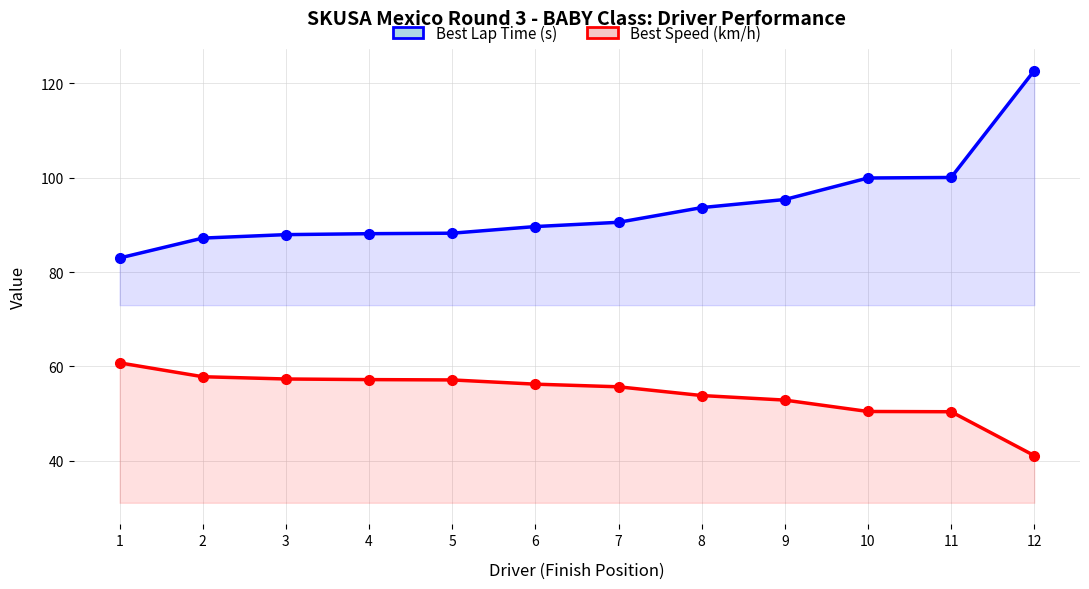

What is the difference between the Best Lap Time (s) values at 6 and 9?

5.7